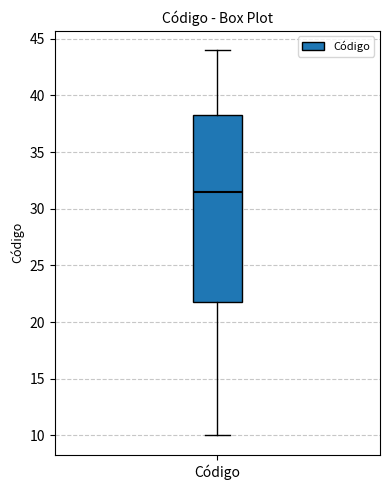

Transcribe this box plot: give where the median line is, the range the box spans, and where the two whiskers end, as read against the y-axis. The values are not printed on the chart, so give them approximately, as read against the axis.

median 31.5, box 22.0 to 38.5, whiskers 10.0 to 44.0